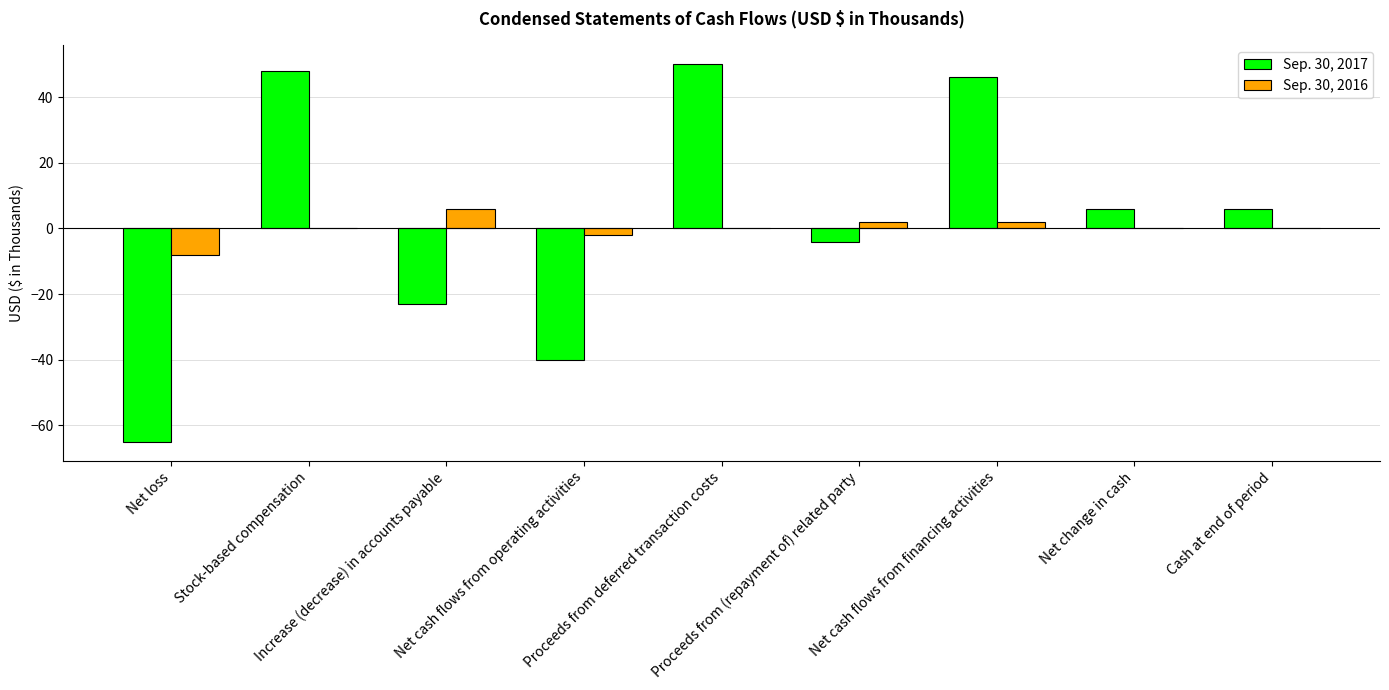

What is the difference between the Sep. 30, 2016 values at Proceeds from (repayment of) related party and Cash at end of period?

2